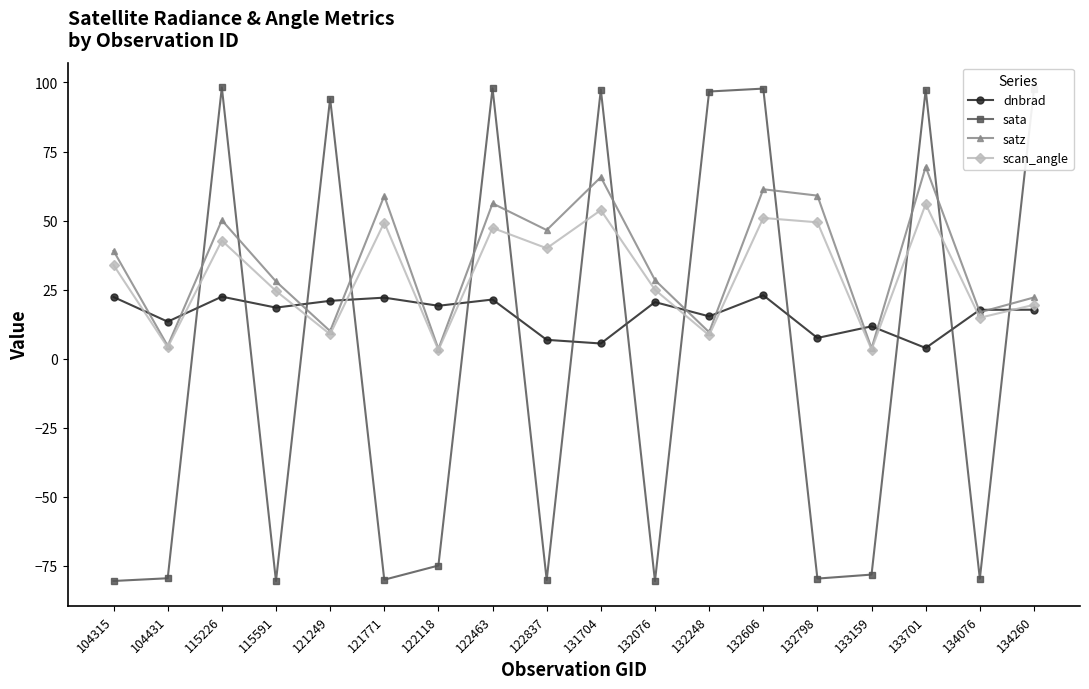

Rank the series at 121771 from highest to lowest value.

satz, scan_angle, dnbrad, sata